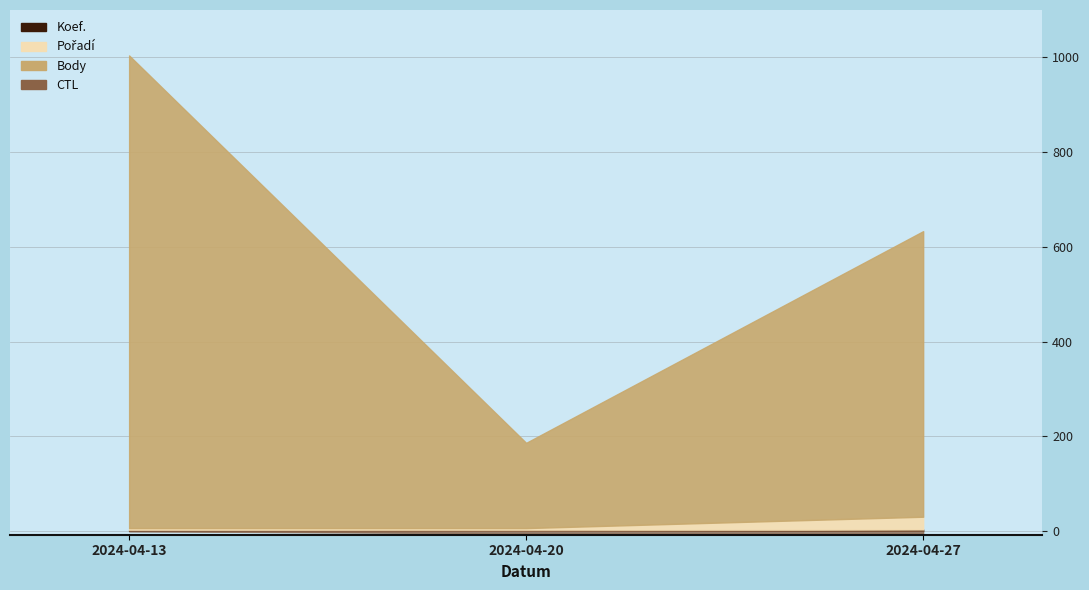

What is the difference between the maximum and minimum values in the Body series?

818